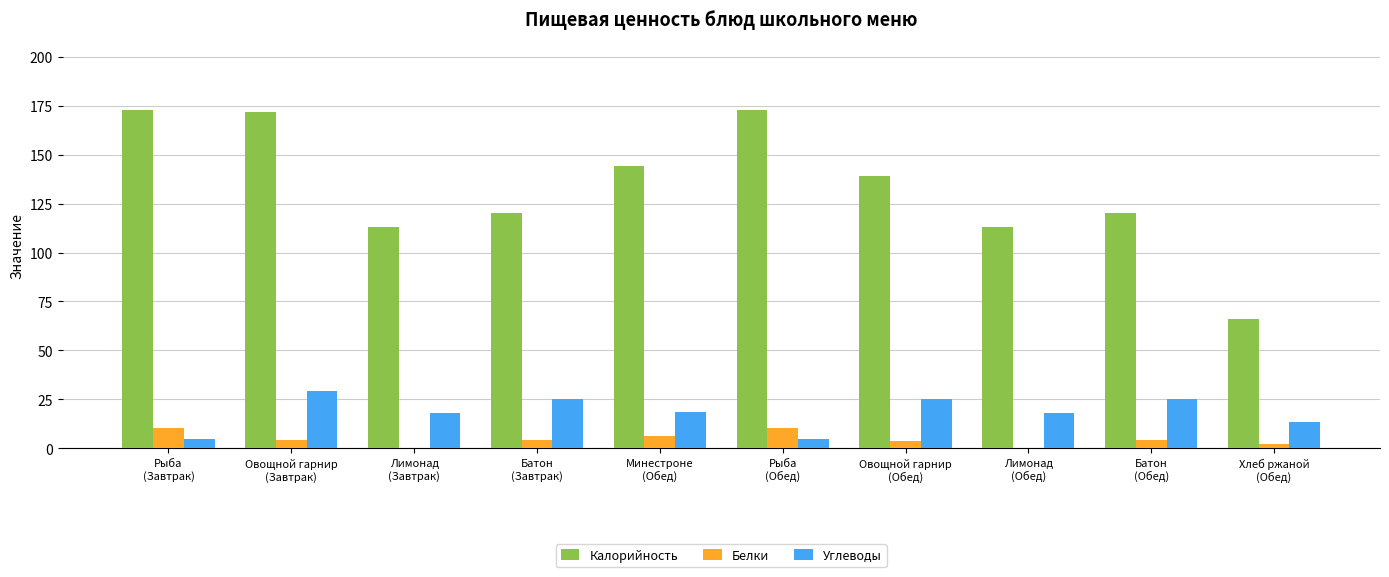

What is the approximate value of Калорийность at Минестроне
(Обед)?

144.0